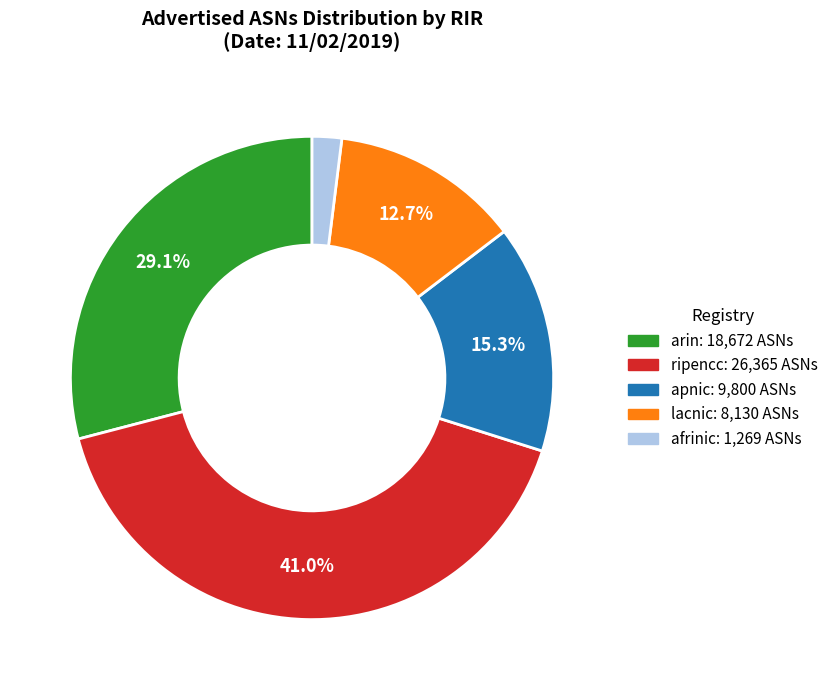

To the nearest percent, what is the difference between the largest and smallest slice percentages?

39%